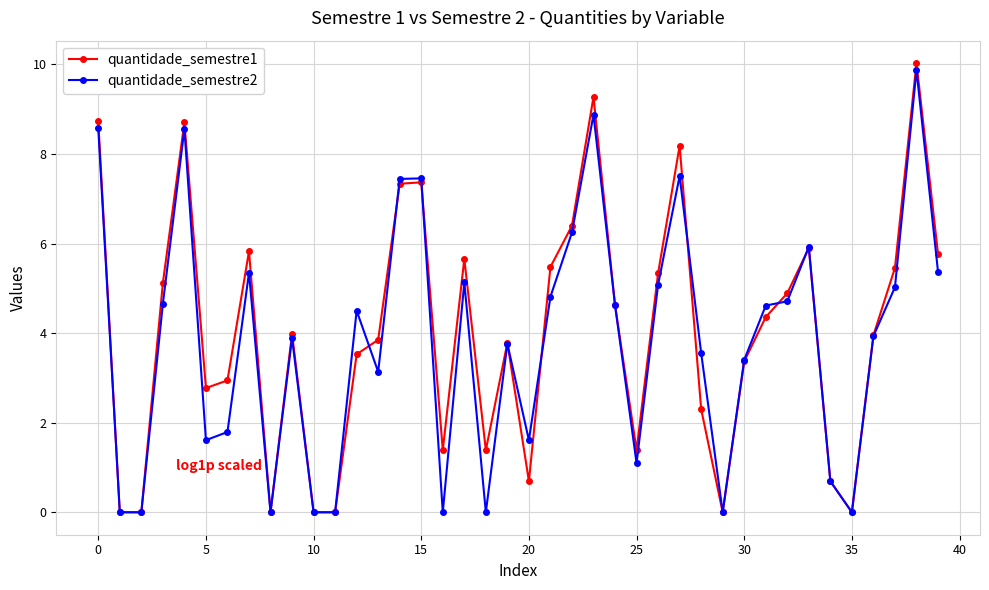

Which series has the largest range (max minus min)?

quantidade_semestre1